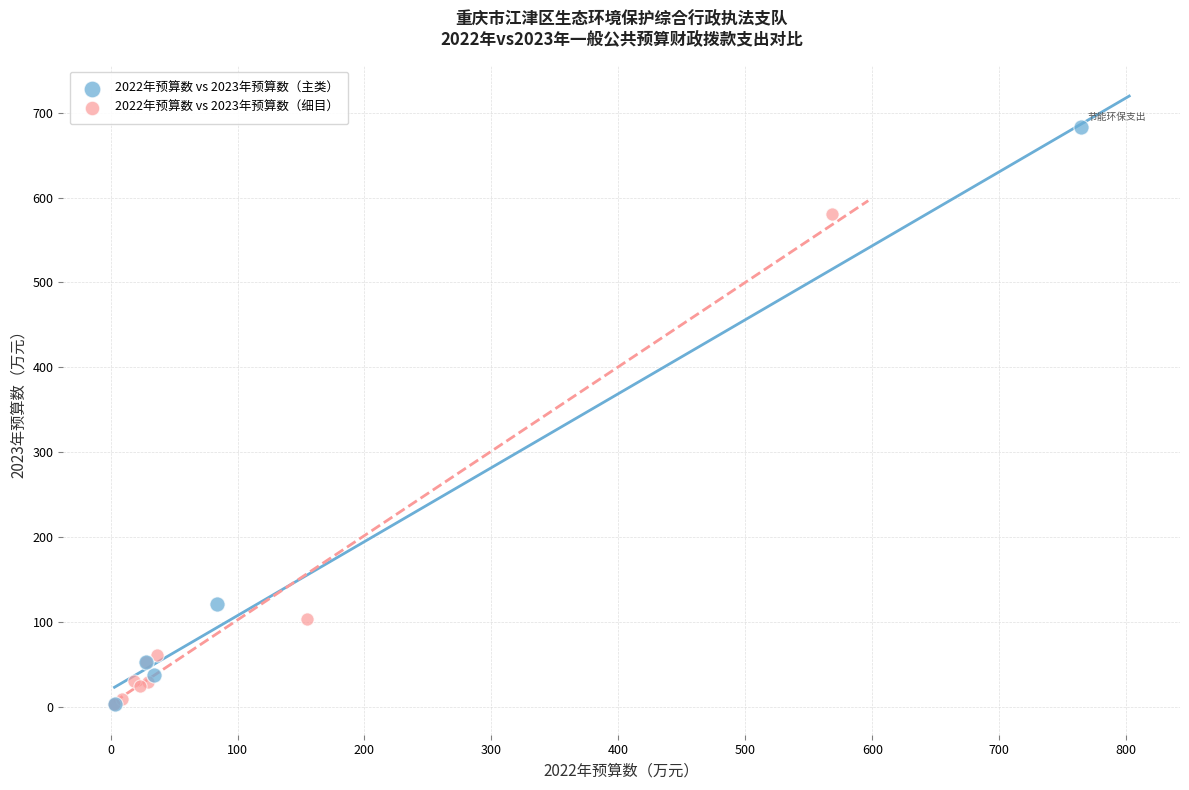

Which series has the widest spread of Y values?

2022年预算数 vs 2023年预算数（主类）